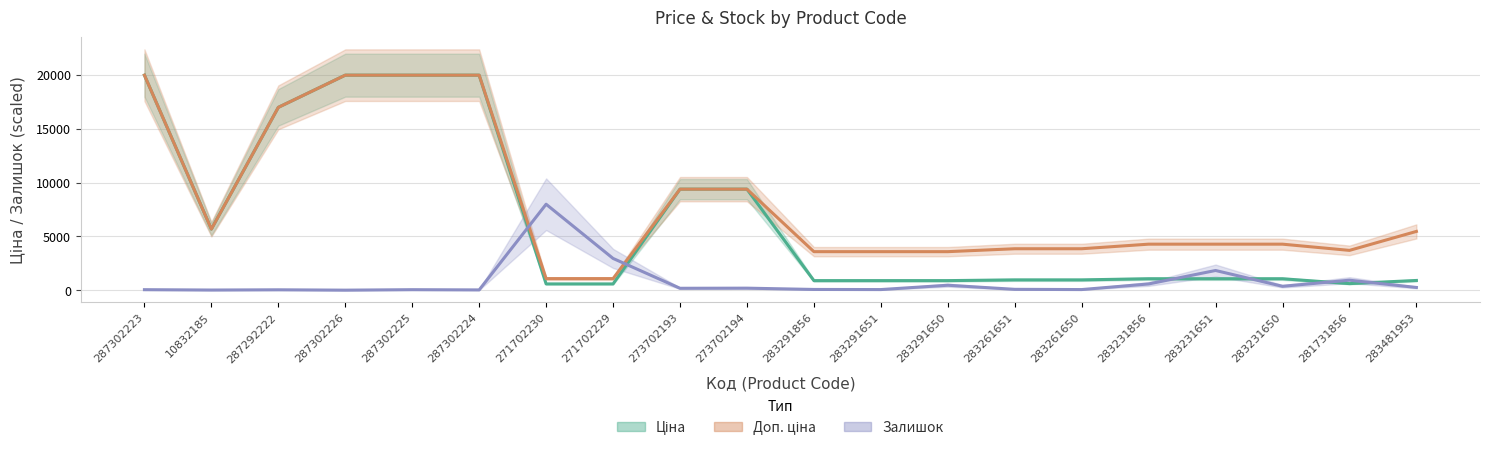

True or false: Ціна has a value of 483.7 at 283291651.

False